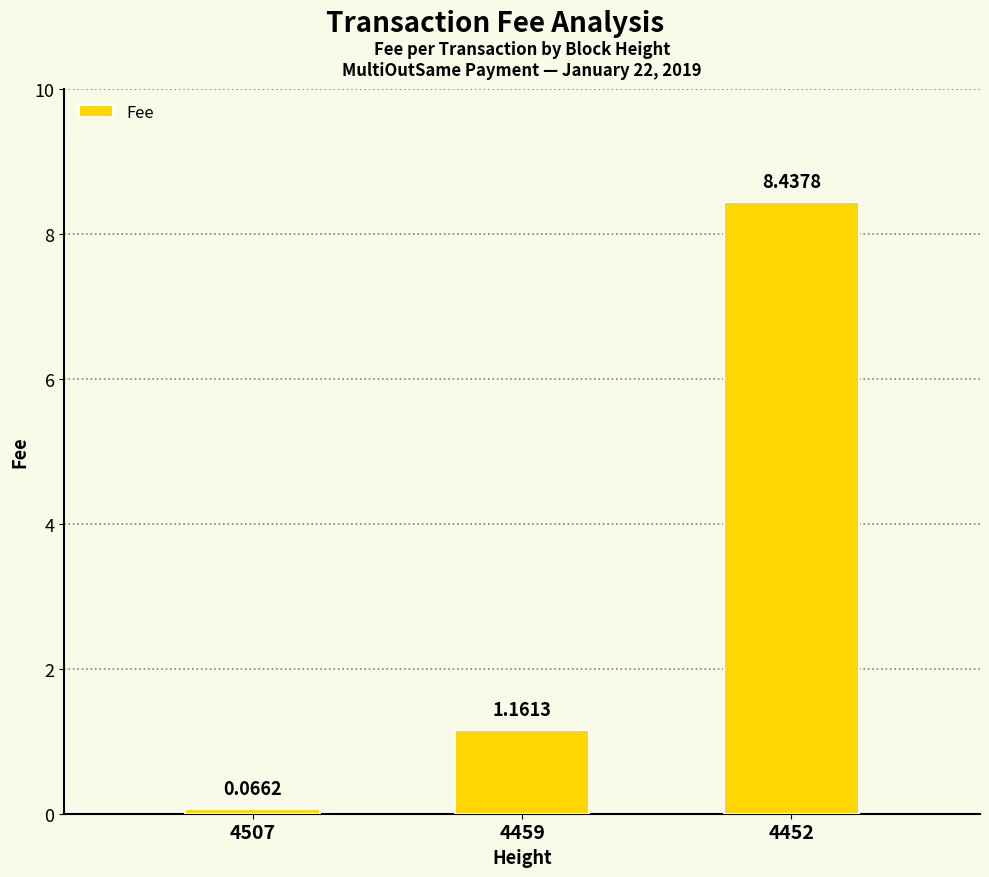

What is the greatest value displayed?

8.4